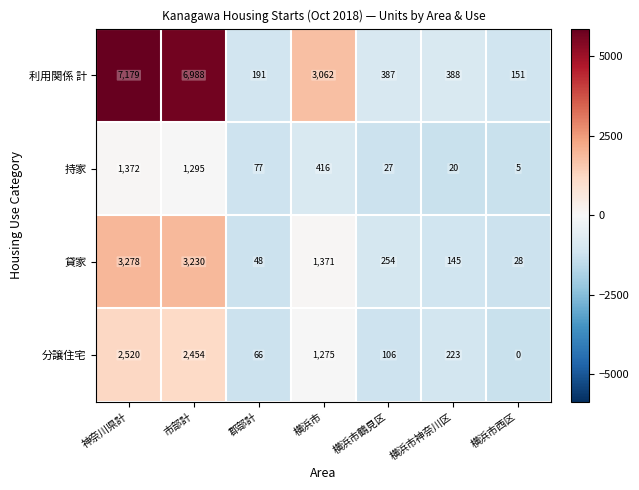

True or false: 分譲住宅 has a value of 75 at 横浜市神奈川区.

False